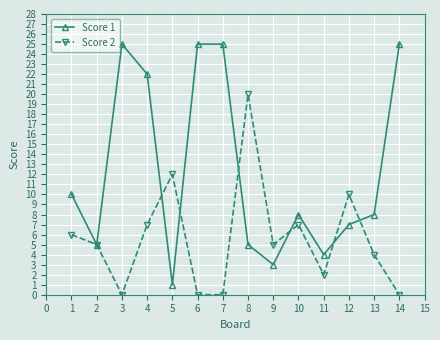

What are all the series names shown in the legend?

Score 1, Score 2